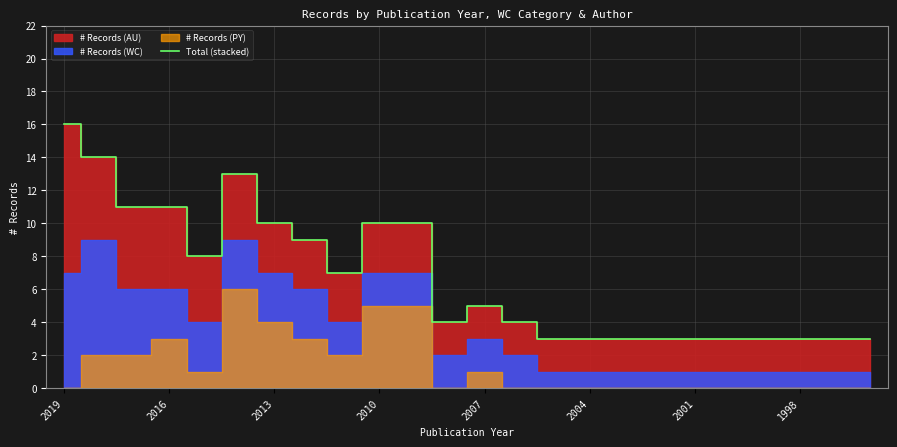

What position from the right is 20?

4